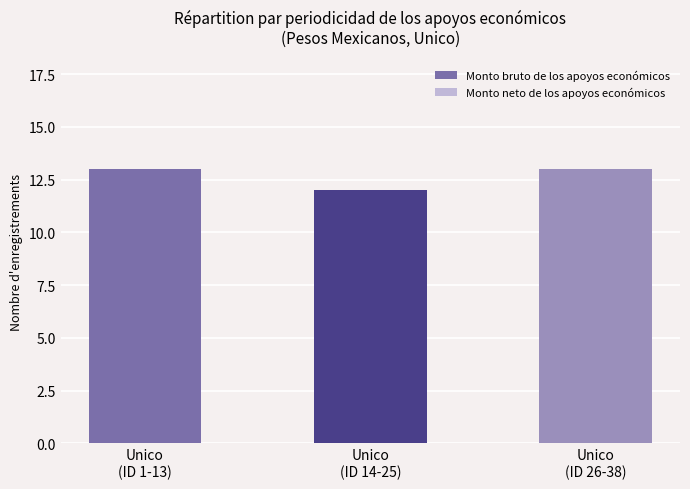

Reading left to right, list all the values displayed in this chart.

13	12	13